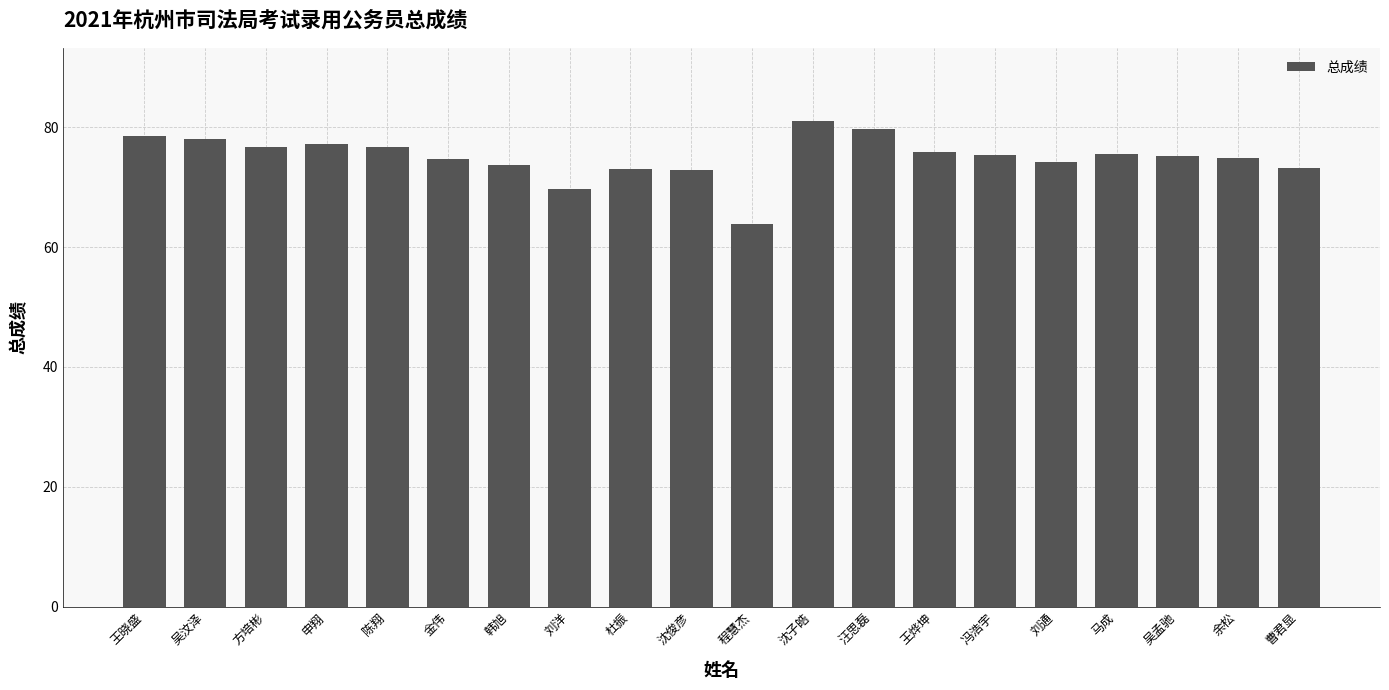

What is the sum of all values?

1500.0